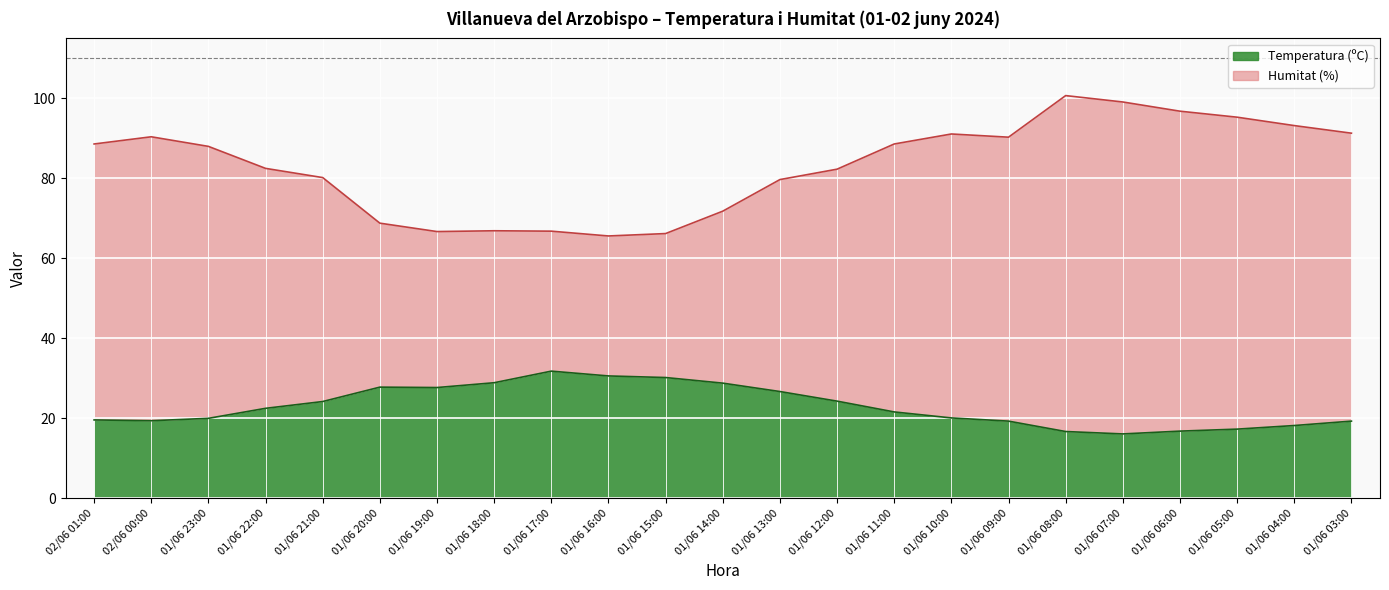

Which series has the largest total across all categories?

Humitat (%)